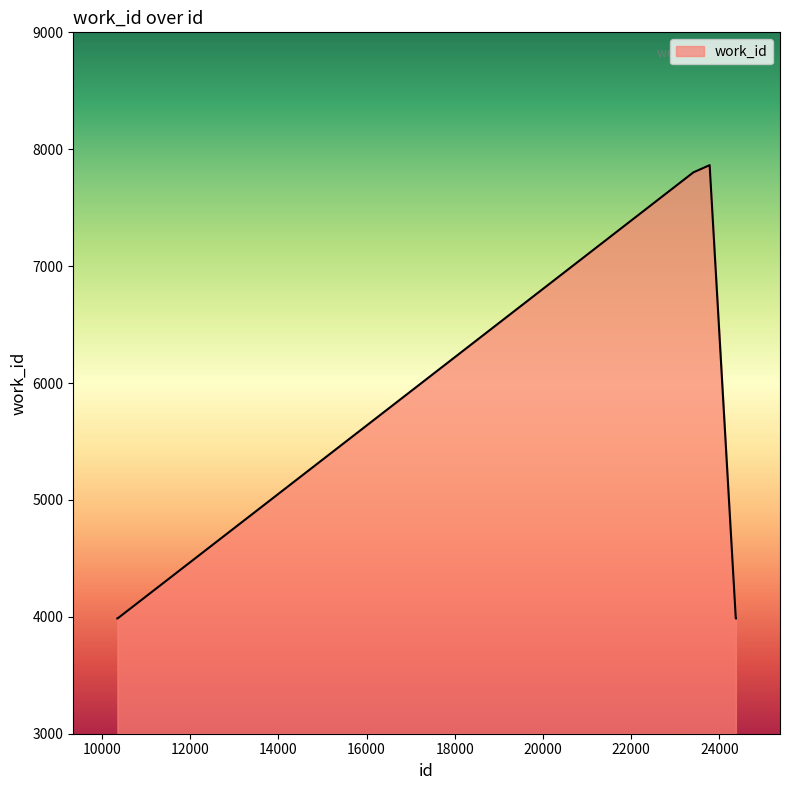

What is the greatest value displayed?

7864